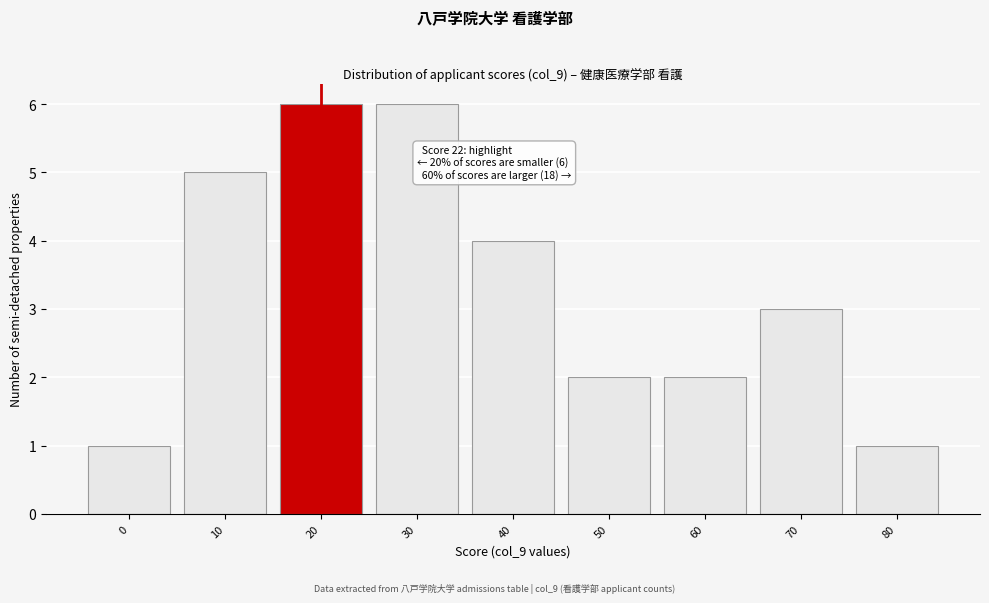

Reading left to right, extract all data points from this chart.

0=1	10=5	20=6	30=6	40=4	50=2	60=2	70=3	80=1